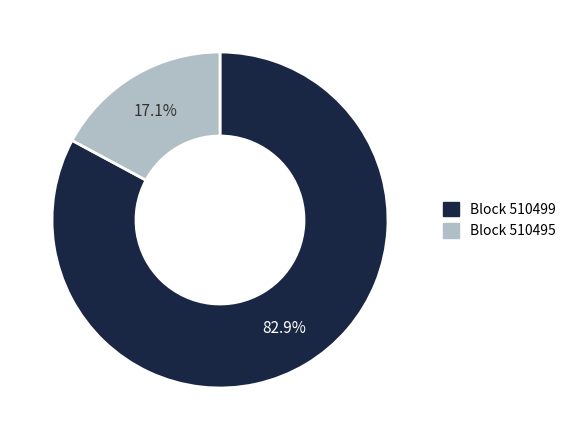

Is there any slice that represents more than half of the pie?

Yes